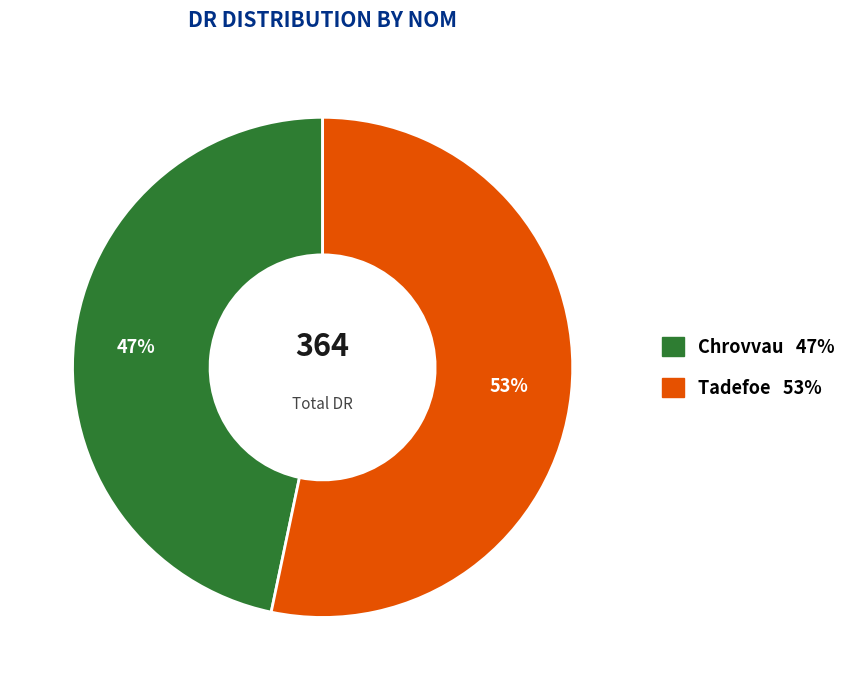

Count the number of slices in the pie.

2